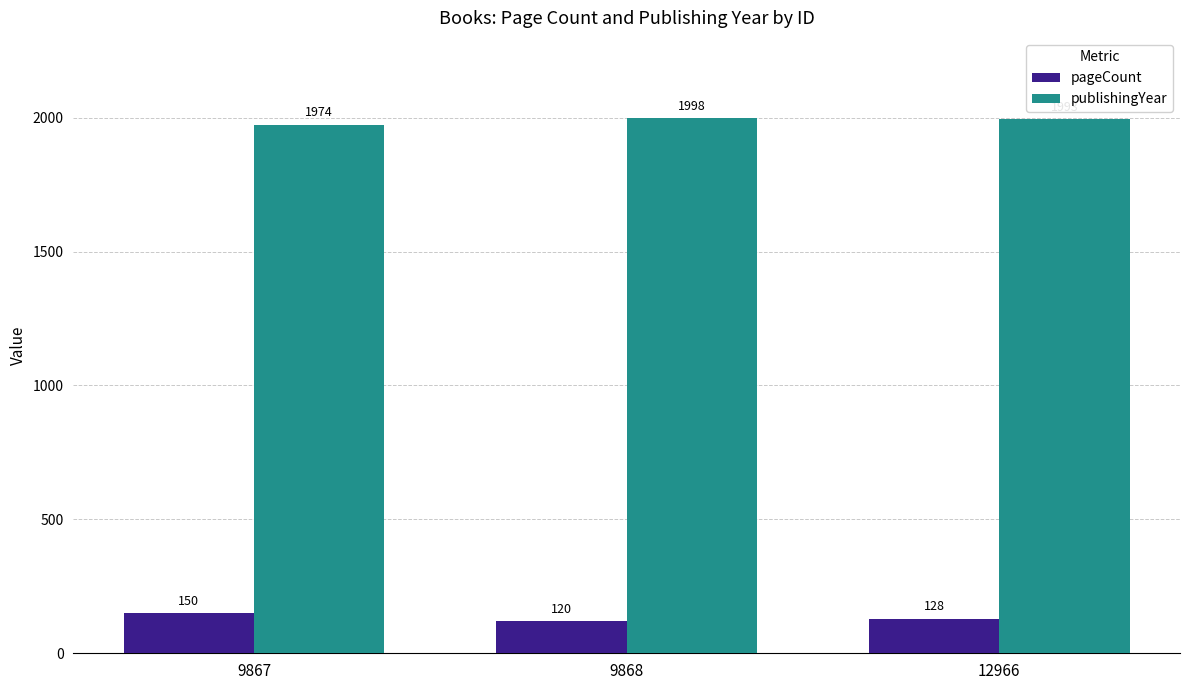

Is the value of pageCount at 9867 greater than the value of publishingYear at 9867?

No